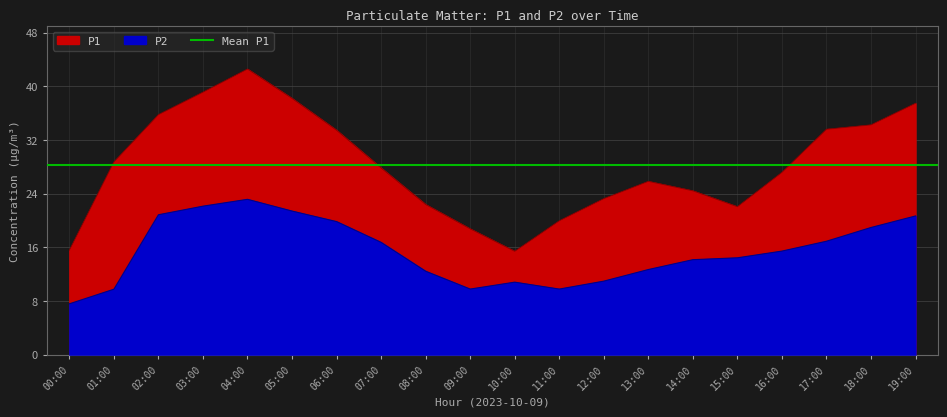

Read the P2 value at 05:00.

21.4